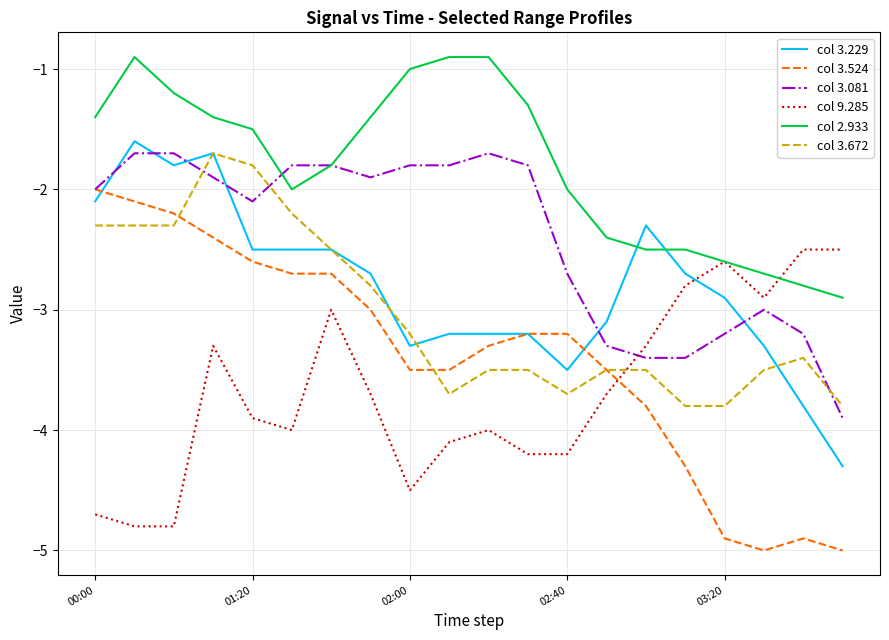

What is the lowest value of the col 3.672 series?

-3.8